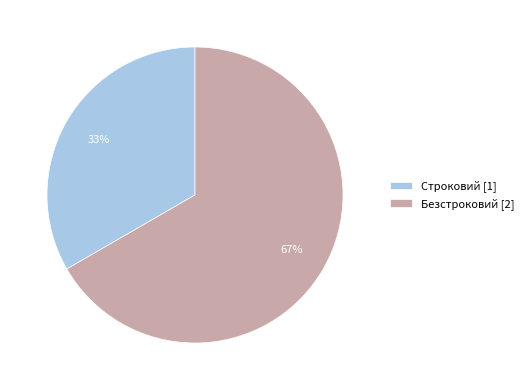

How many segments does this pie chart have?

2